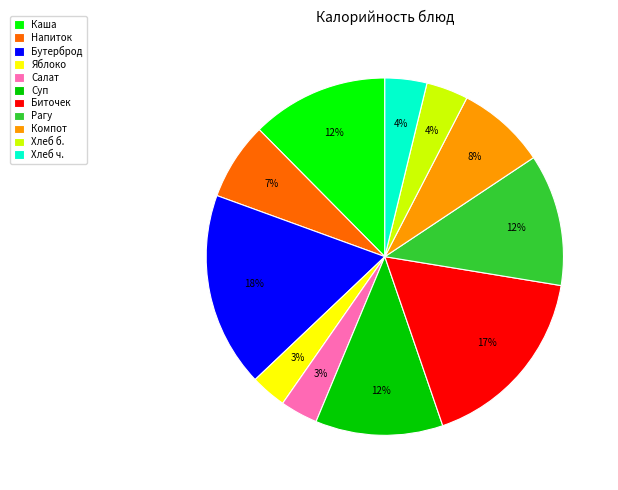

Do Салат and Компот together represent more than half of the pie?

No